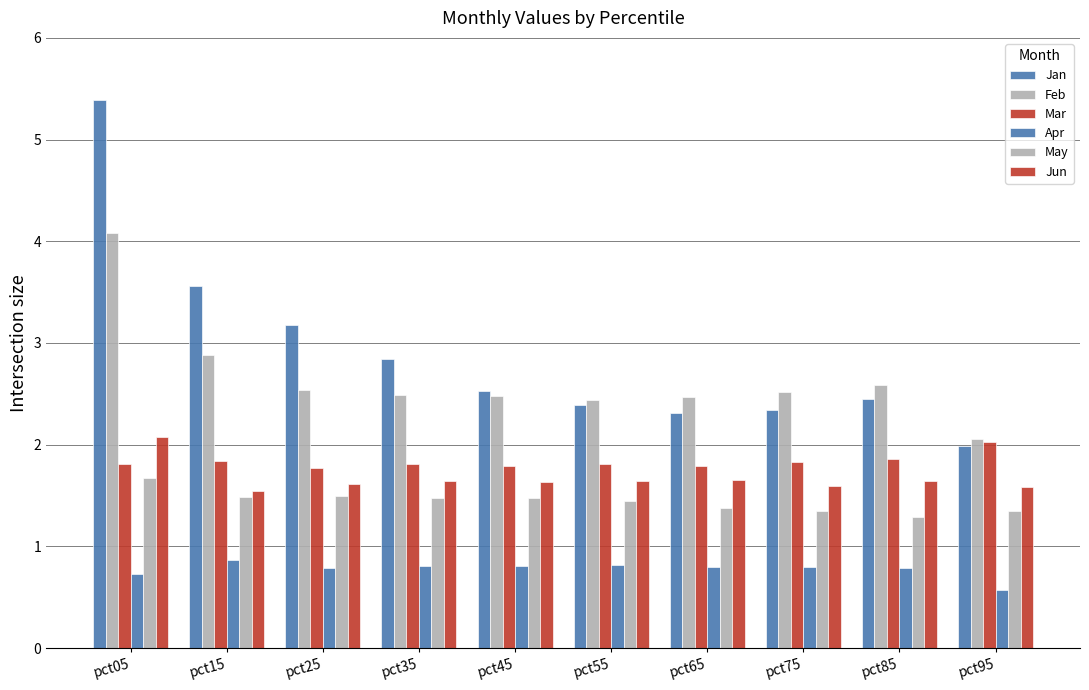

List the labels in order of Feb value, largest first.

pct05, pct15, pct85, pct25, pct75, pct35, pct45, pct65, pct55, pct95